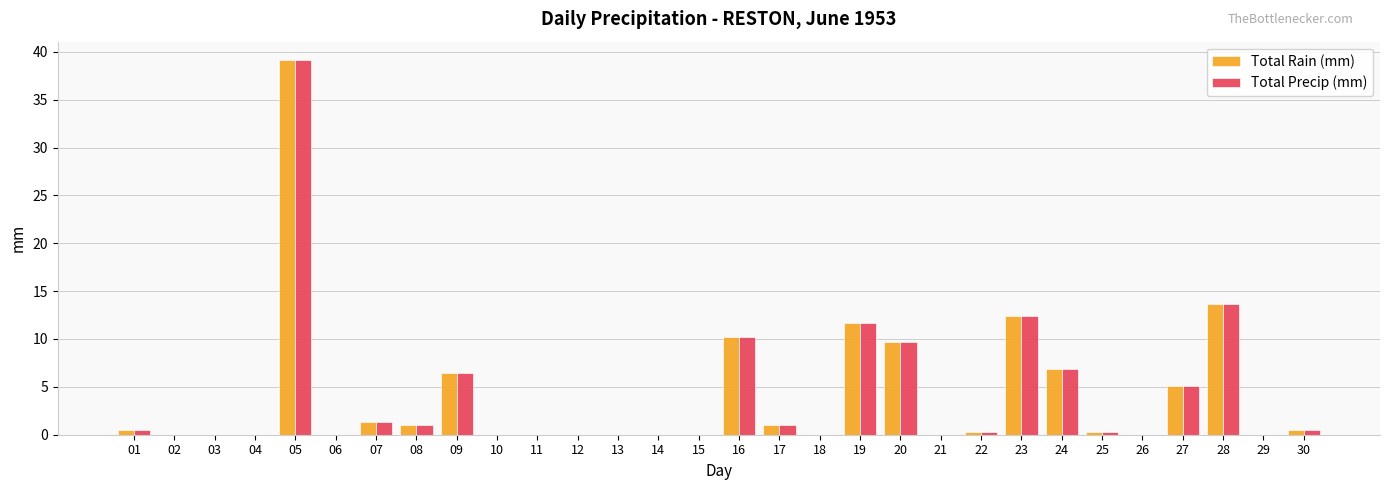

What is the average value of the Total Rain (mm) series?

4.0